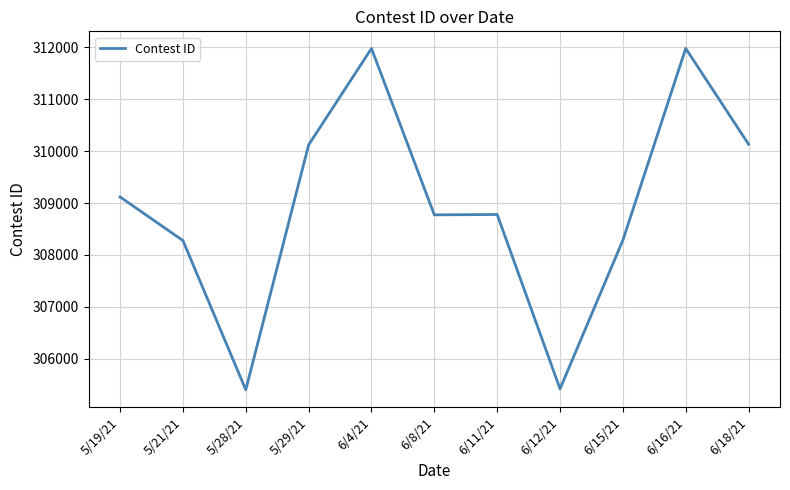

Where does the data first go above 308780?

5/19/21